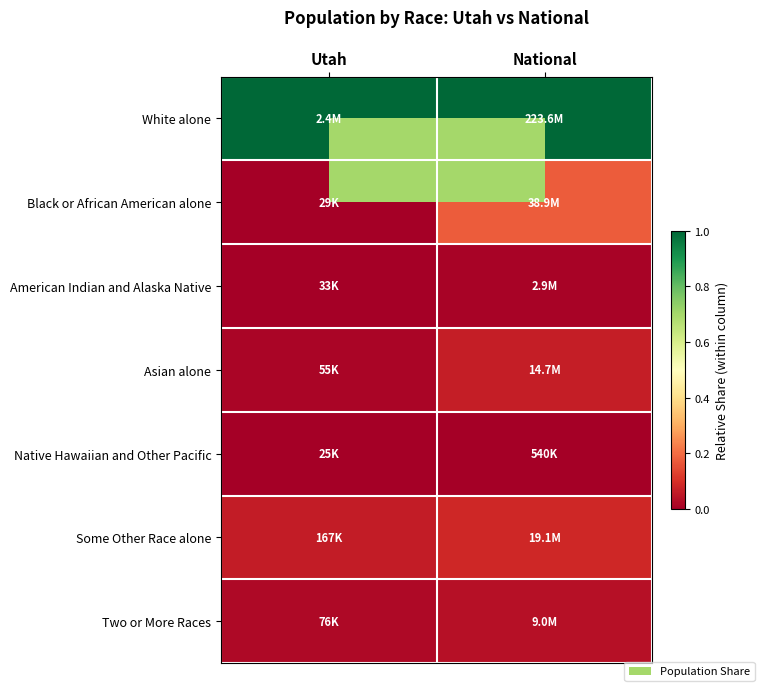

Which label corresponds to the smallest value in the chart?

Utah